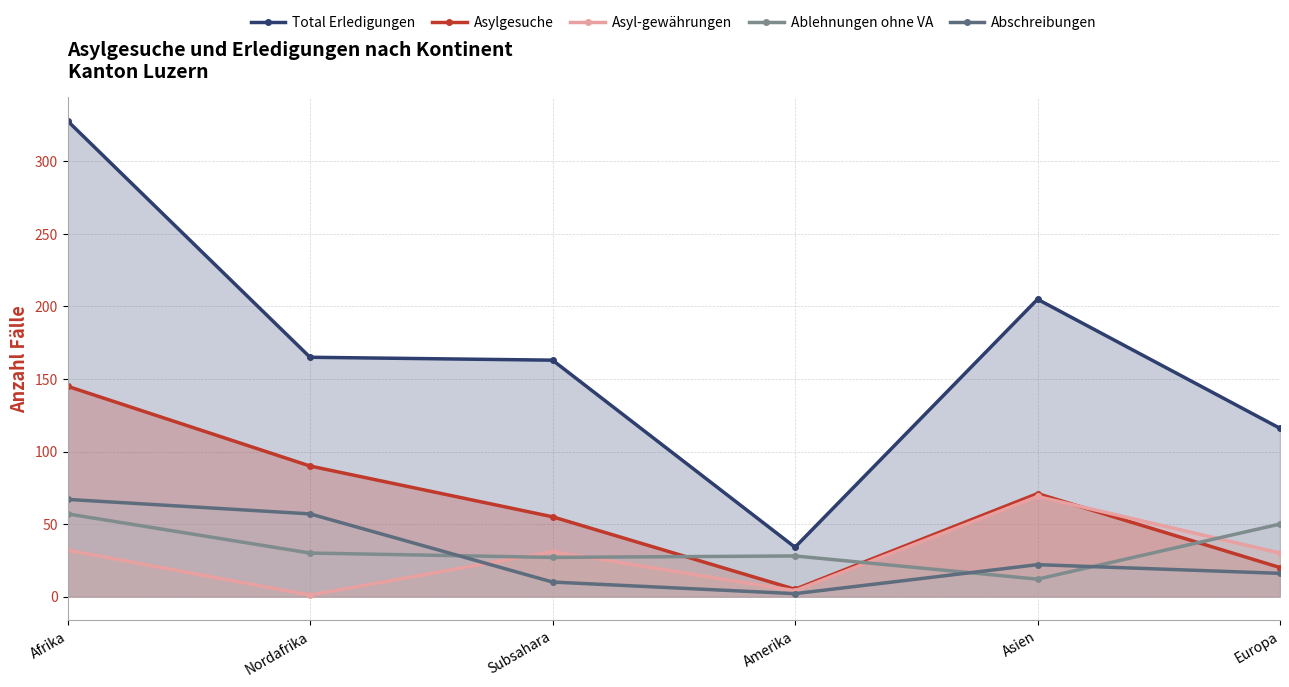

How many lines are shown in the chart?

5